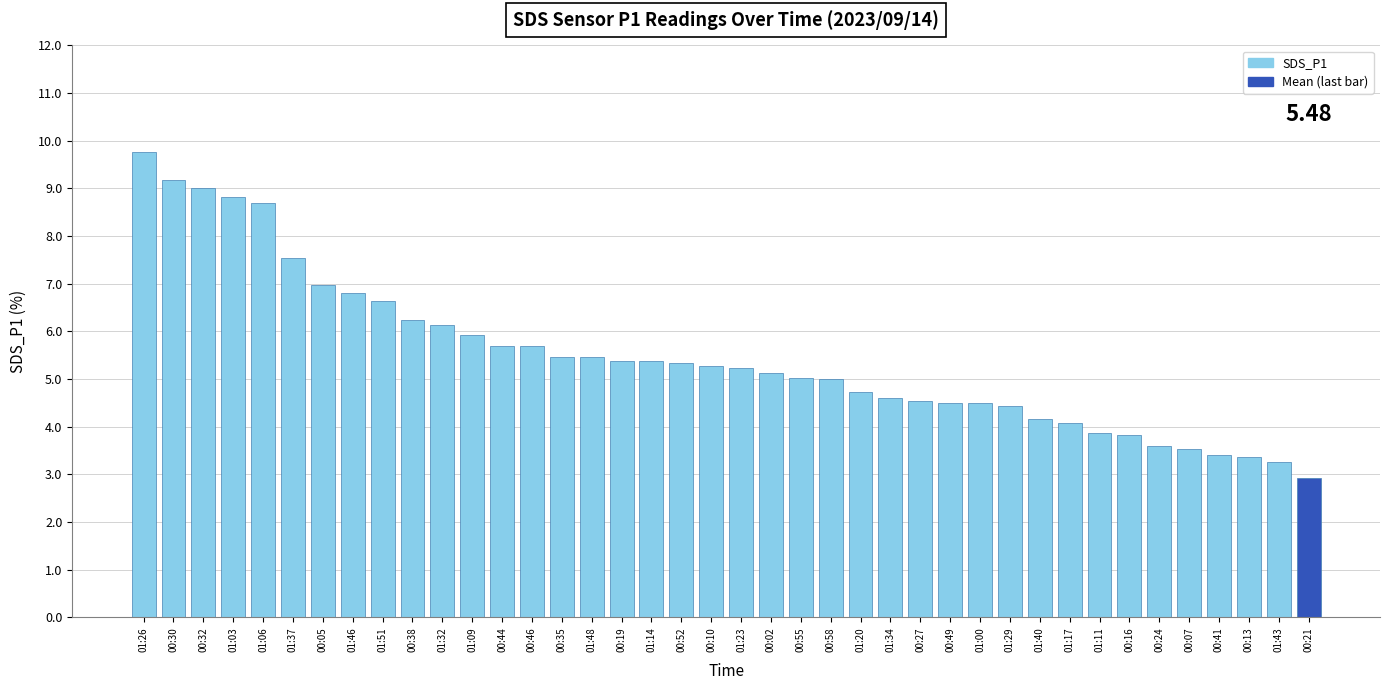

What is the change in value from 01:51 to 00:49?

-2.1